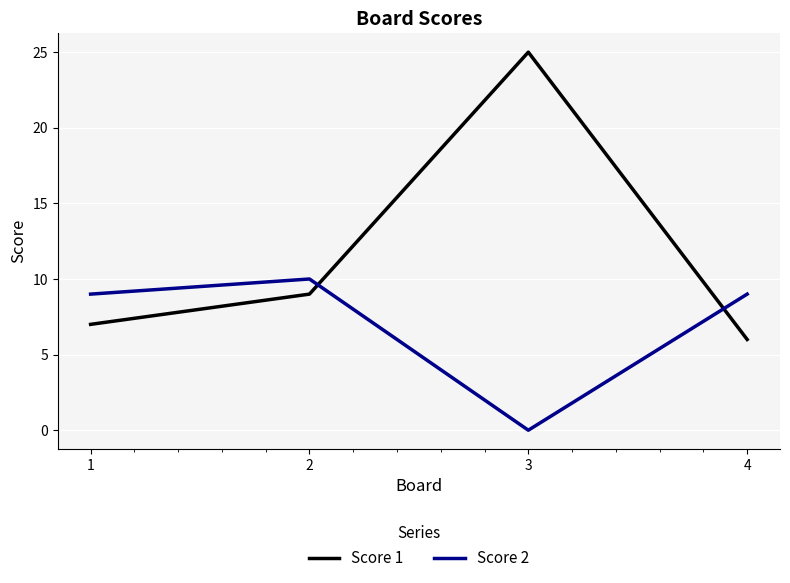

Which category has the highest value in the Score 1 series?

3